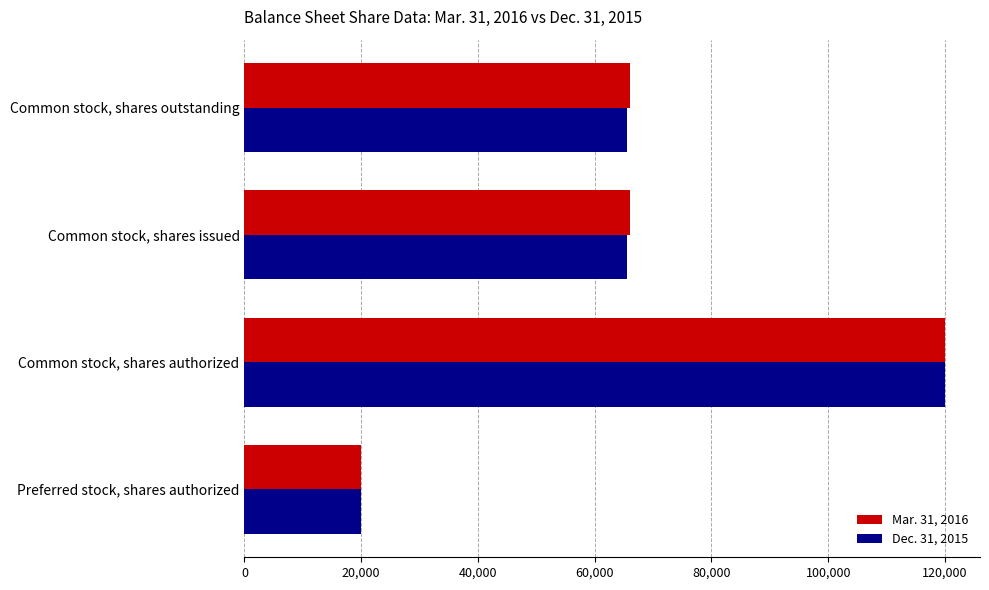

List the series in order of their overall mean, highest first.

Mar. 31, 2016, Dec. 31, 2015